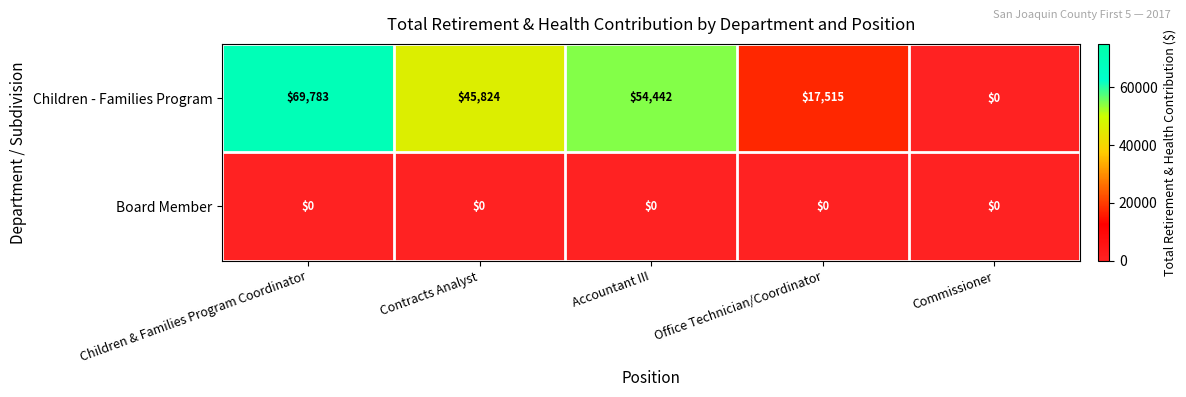

What is the total value across all series at Contracts Analyst?

45824